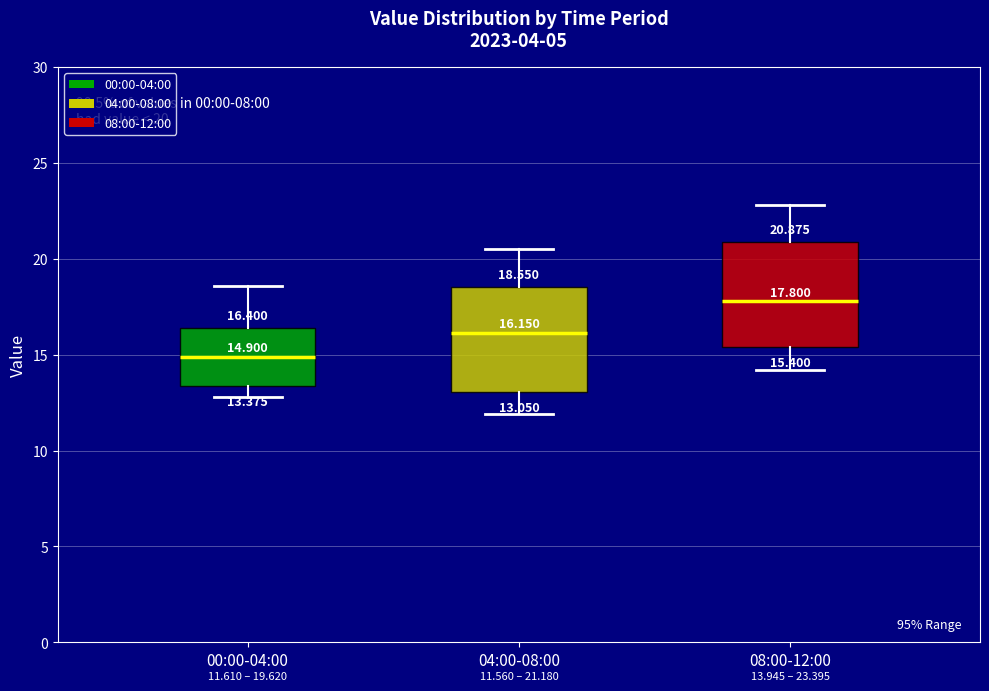

Which box has the lowest median line?

00:00-04:00